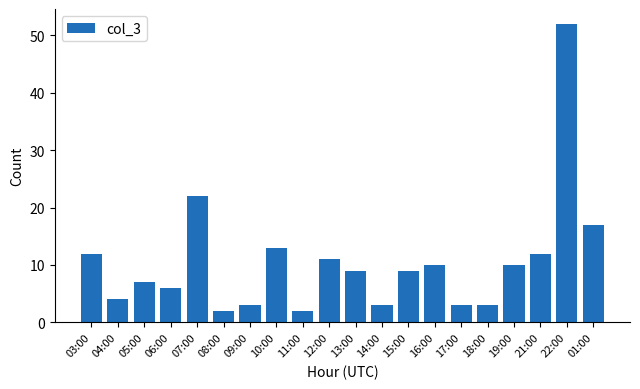

Where is the data nearest to the value 27?

07:00